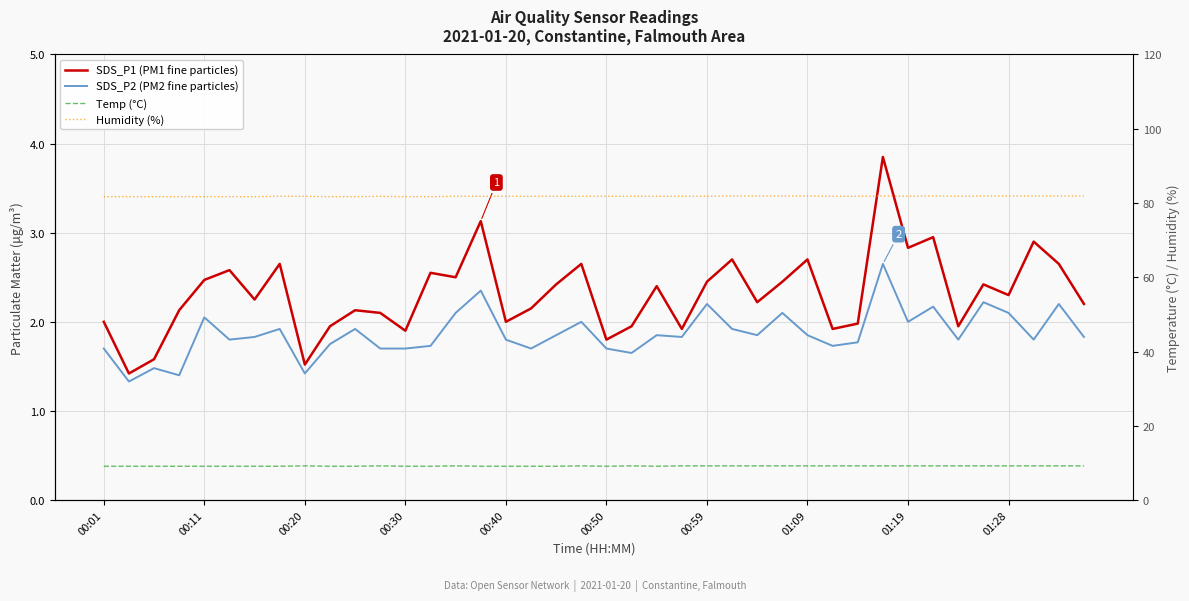

What is the difference between the second highest and minimum values in the SDS_P2 (PM2 fine particles) series?

1.0